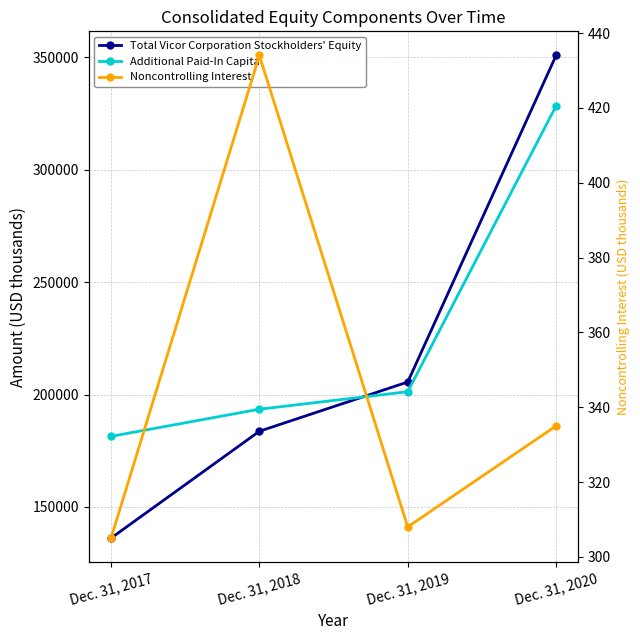

The value of Total Vicor Corporation Stockholders' Equity at Dec. 31, 2018 is 183656. True or false?

True